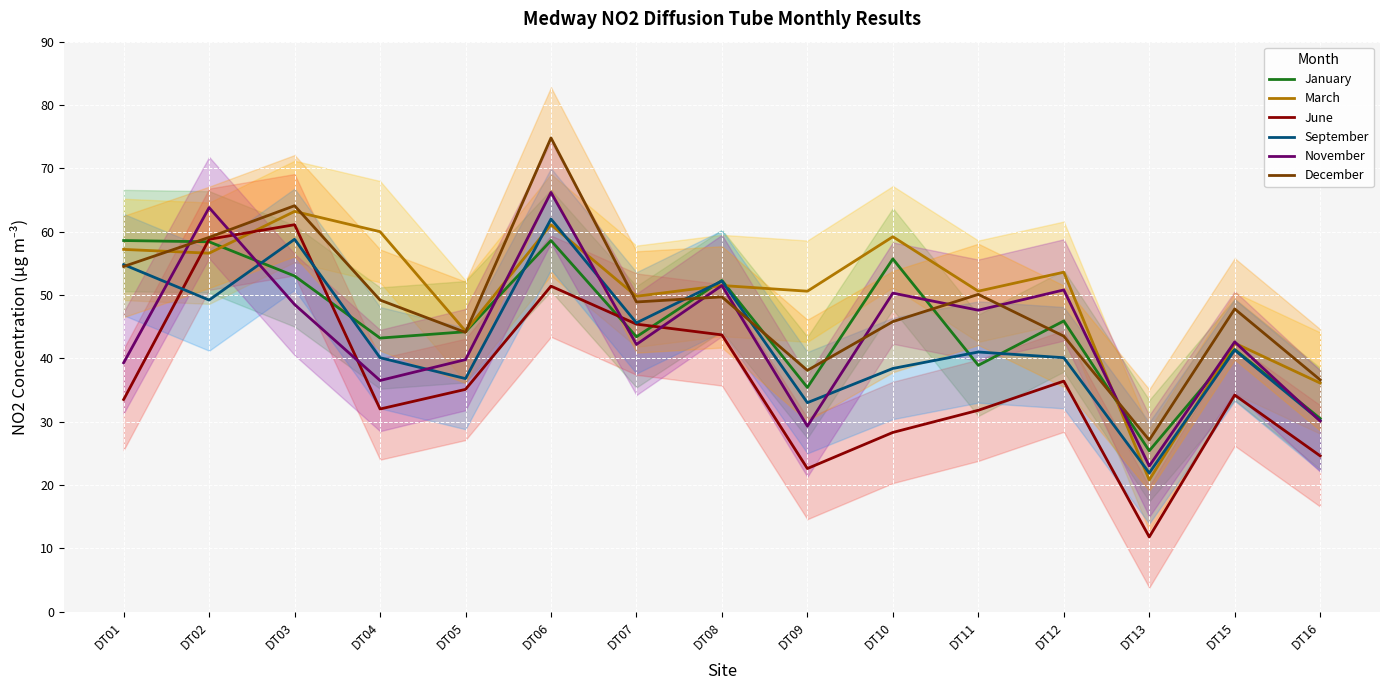

How many lines are shown in the chart?

6